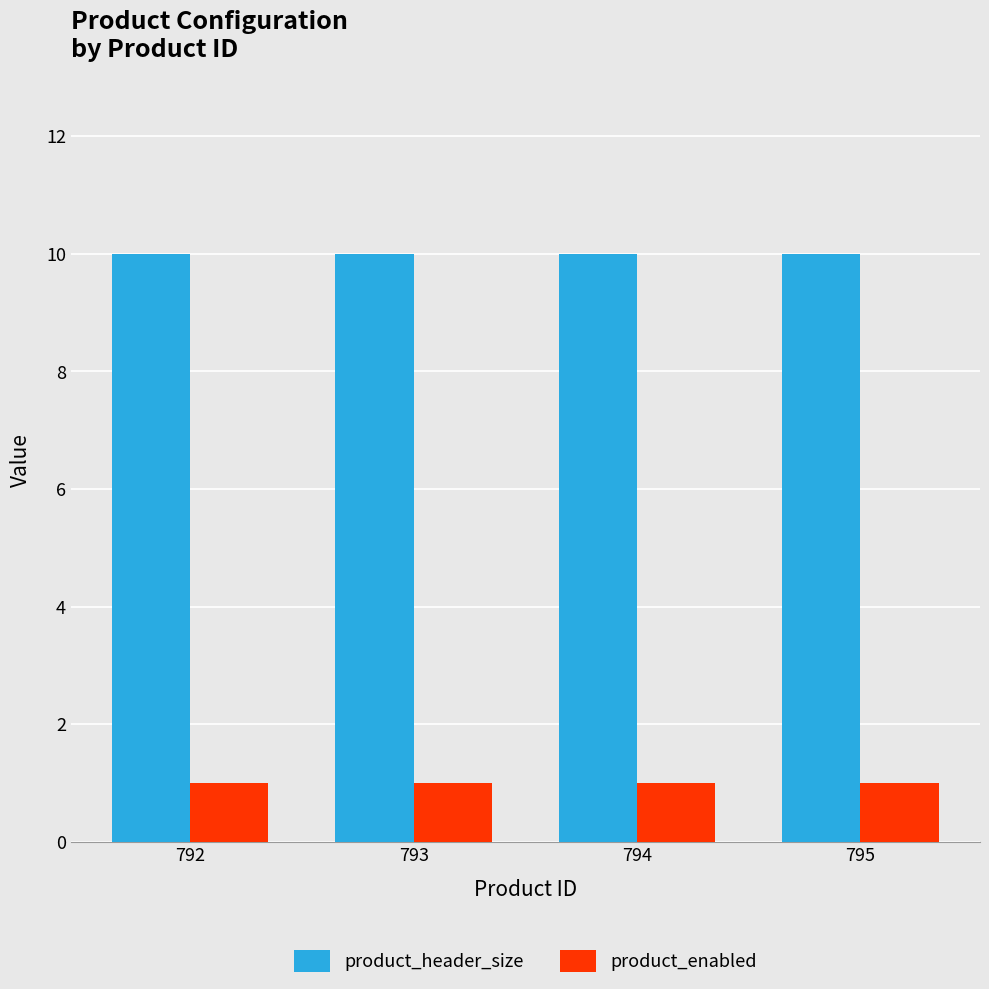

Is it true that product_enabled equals 0 at 793?

False